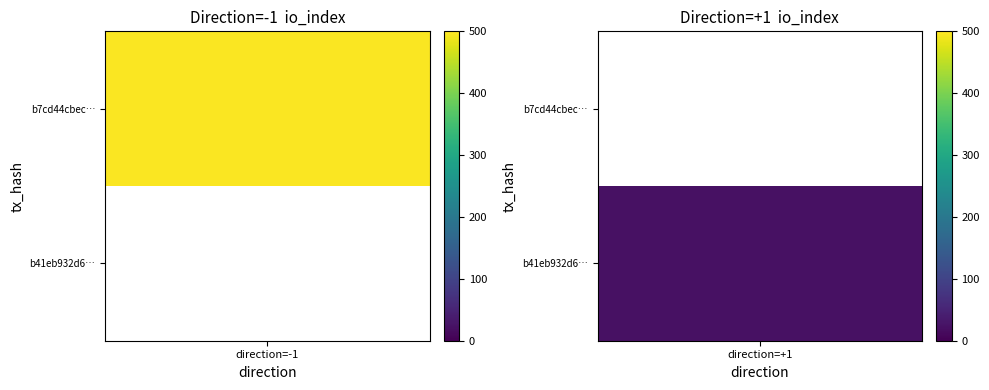

The value of b7cd44cbec952c809bedbd65d35a0a9d7659257 at io_index is 498. True or false?

True